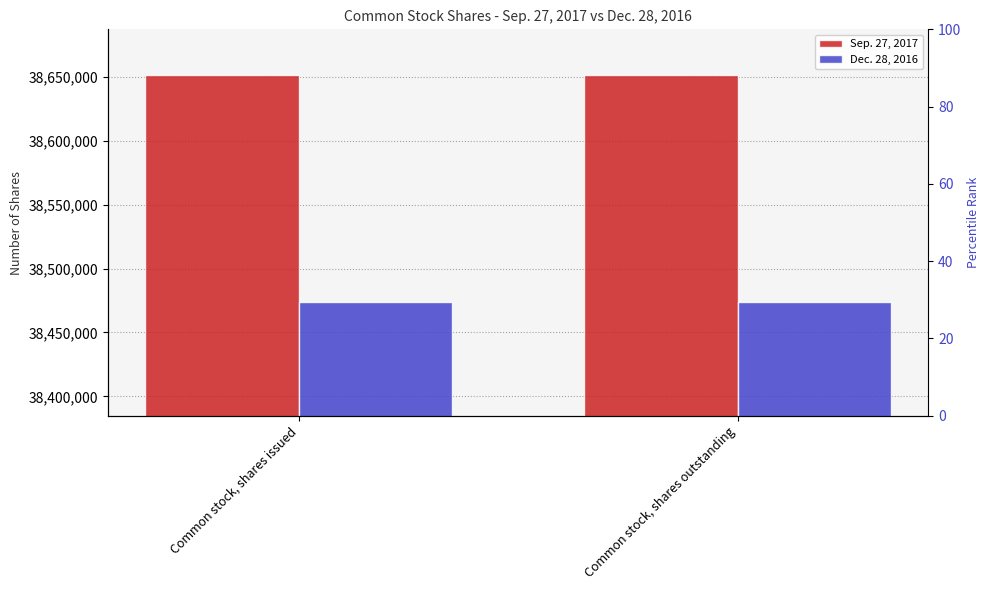

Reading left to right, transcribe all the data shown in this chart.

Sep. 27, 2017: 38651670	38651670
Dec. 28, 2016: 38473772	38473772